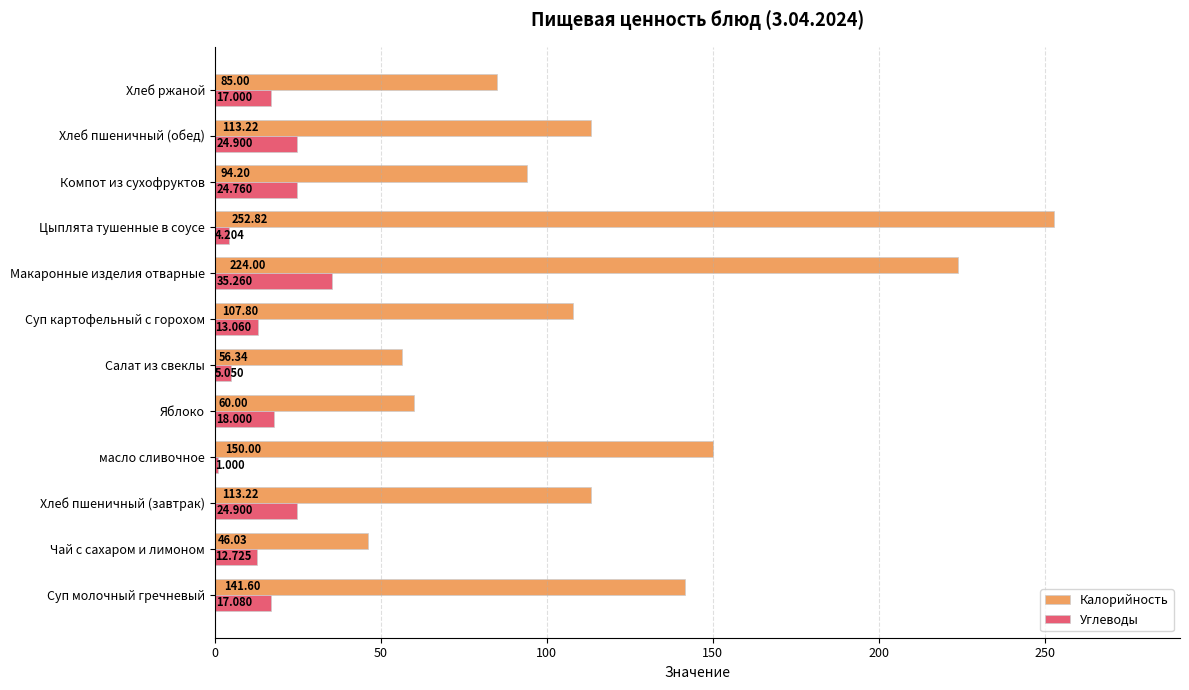

Rank the series at Суп молочный гречневый from highest to lowest value.

Калорийность, Углеводы